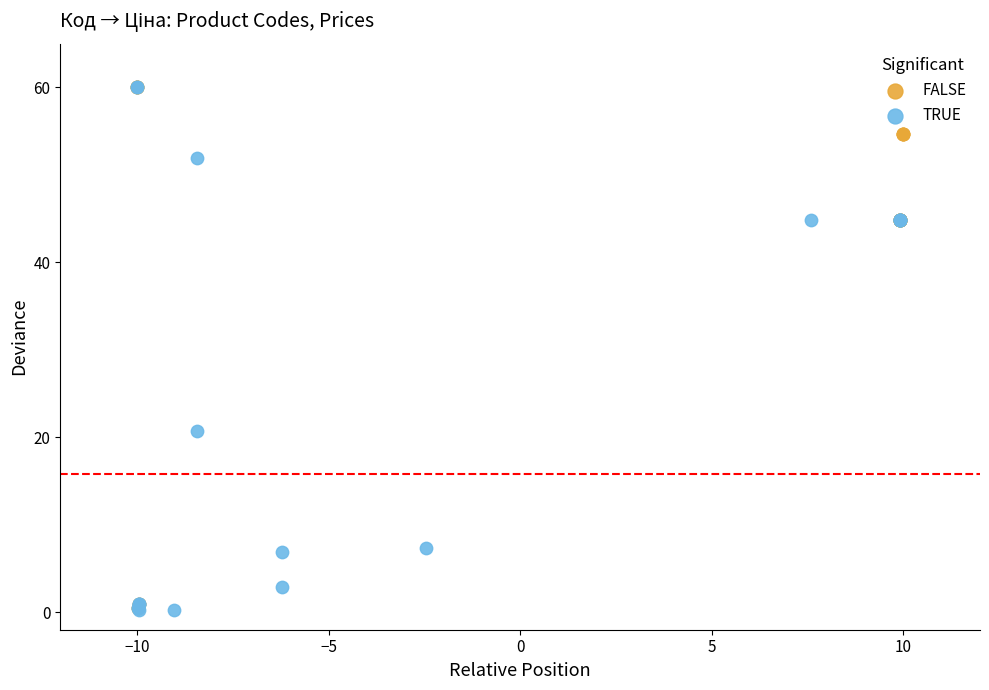

What are all the series names shown in the legend?

FALSE, TRUE